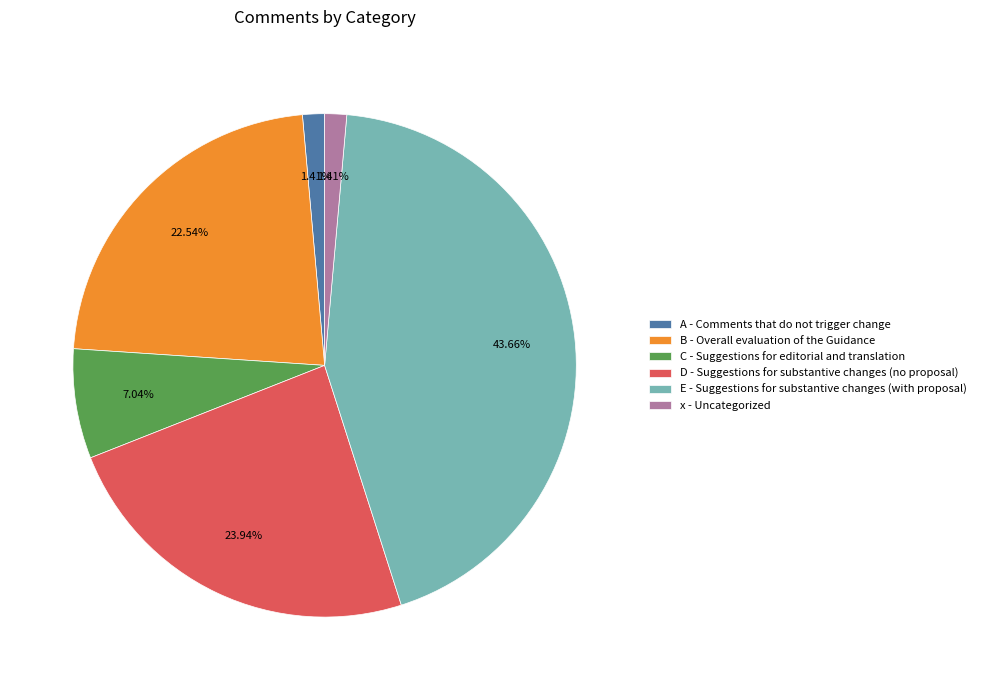

How many segments does this pie chart have?

6